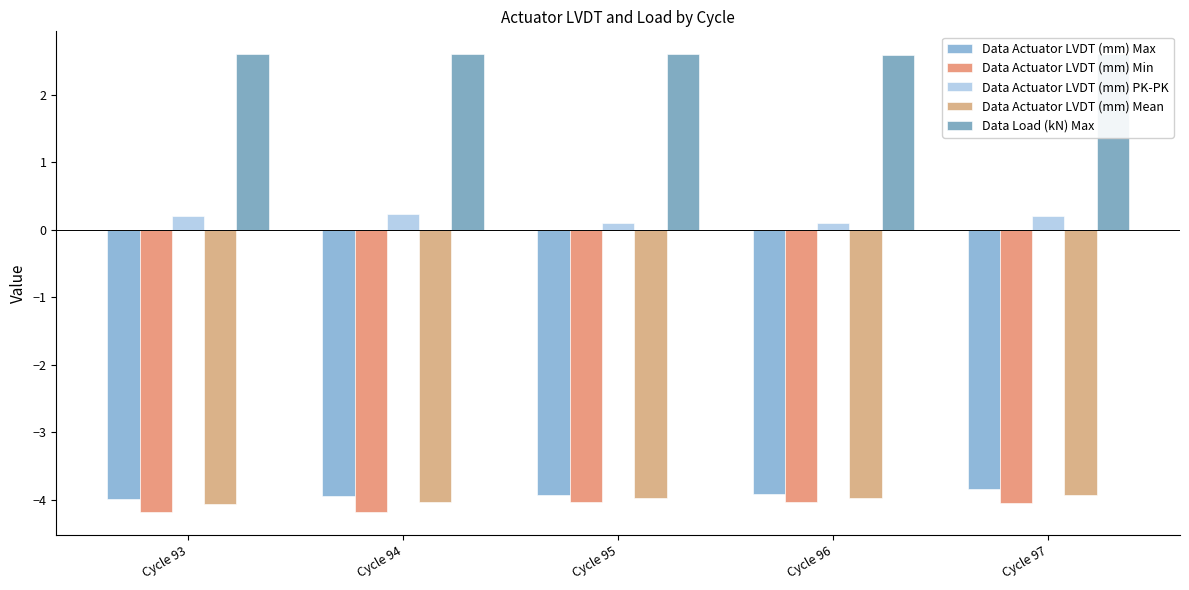

How many series are shown in this chart?

5